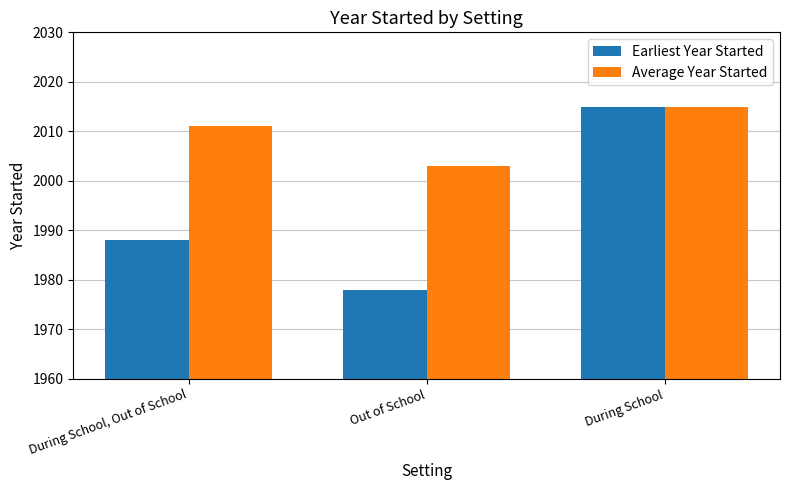

What is the greatest value displayed?

2015